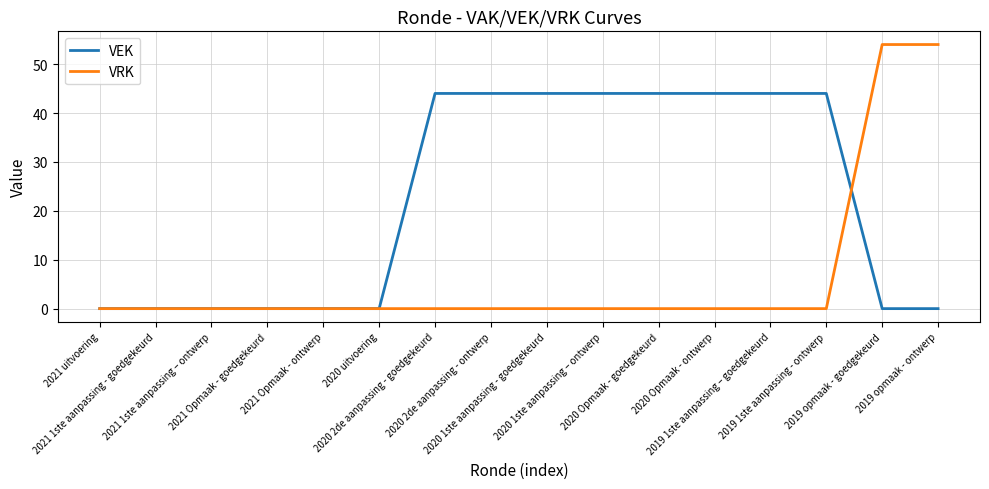

Count the number of categories in the chart.

16